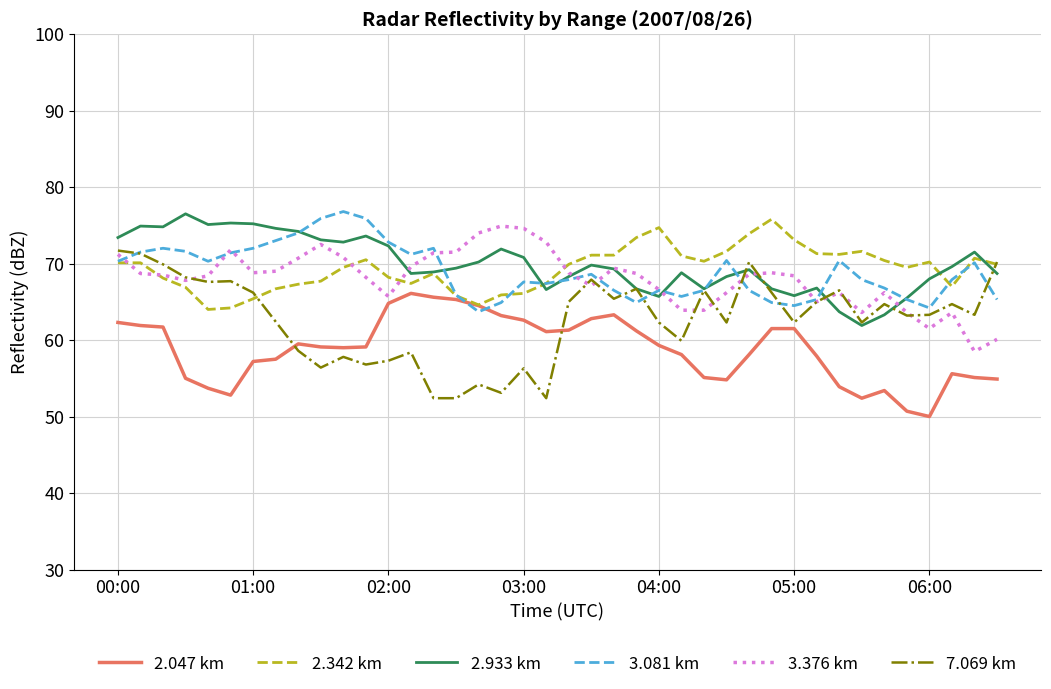

What is the smallest value displayed?

50.0